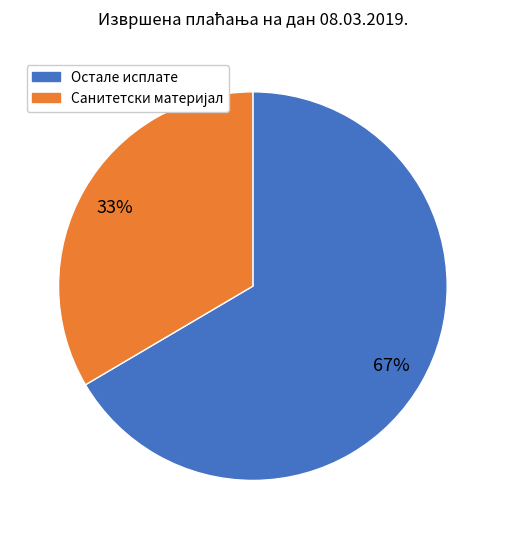

Does any single category account for the majority?

Yes